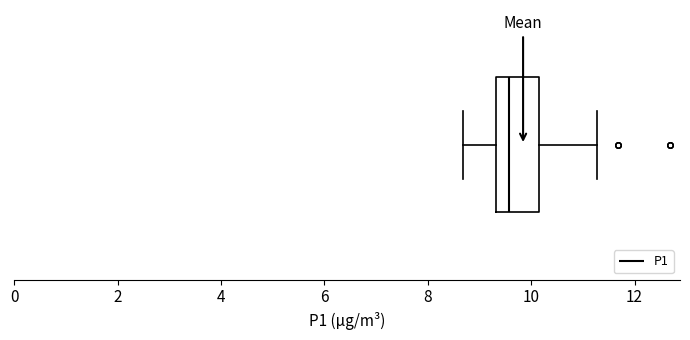

Read this box plot against the x-axis: the position of the median line, the range covered by the box, and the ends of both whiskers. The values are not printed on the chart, so give them approximately, as read against the axis.

median 9.6, box 9.4 to 10.2, whiskers 8.6 to 11.2